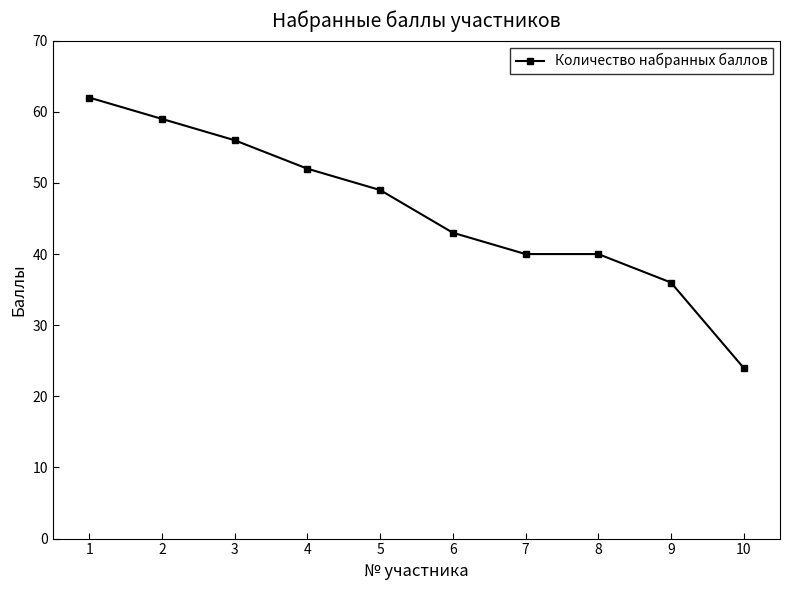

What is the average value?

46